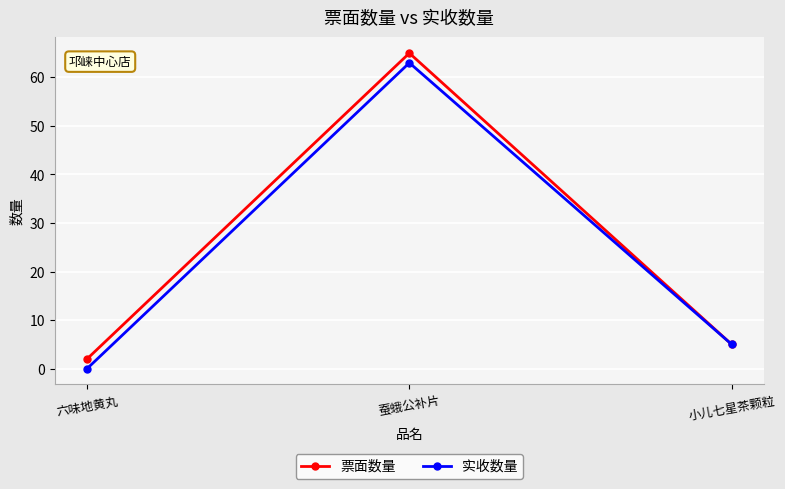

What is the label of the 2nd point from the left?

蚕蛾公补片